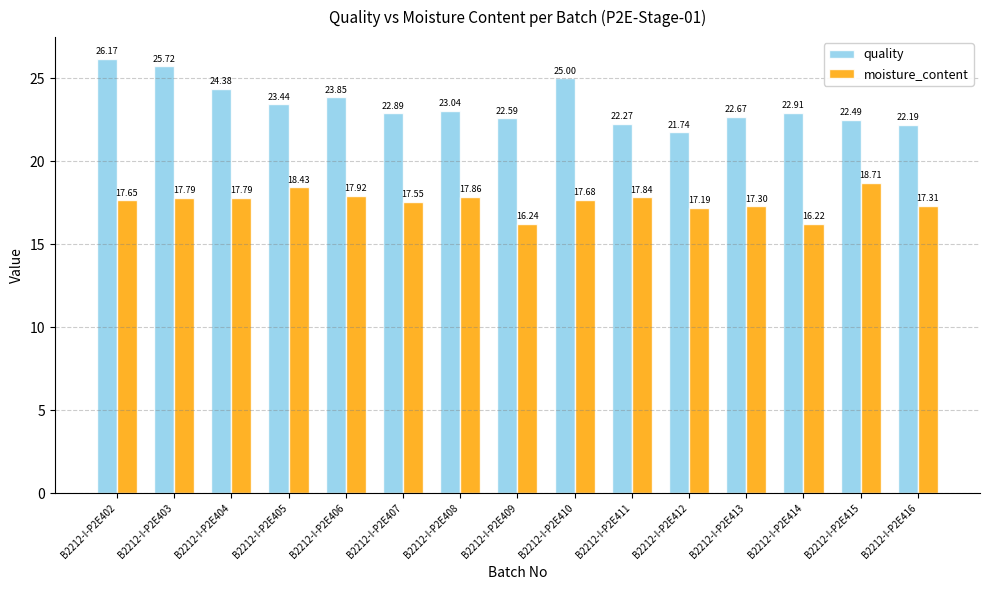

What is the spread (max minus min) of values at B2212-I-P2E415?

3.8